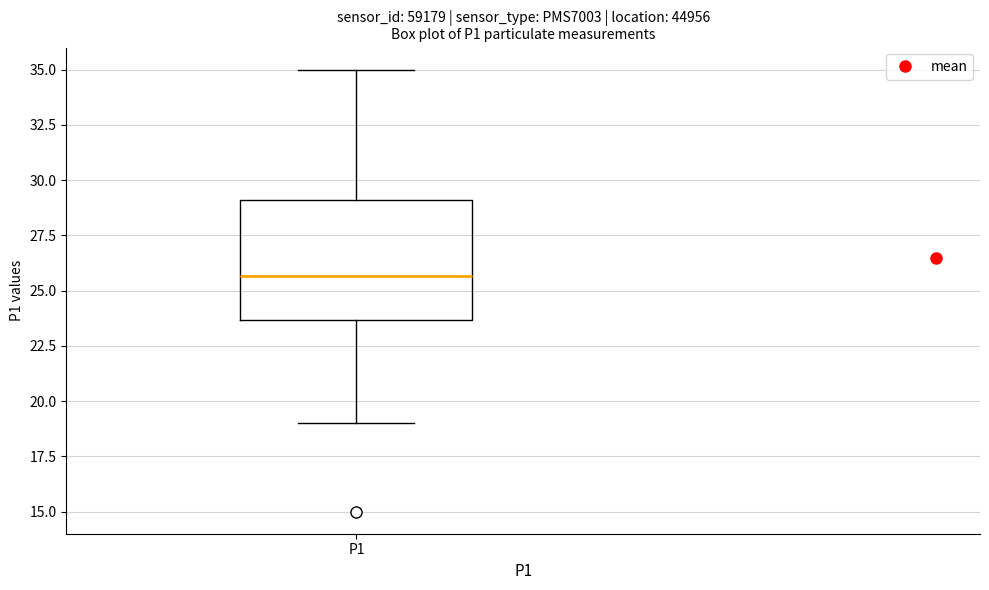

Read this box plot against the y-axis: the position of the median line, the range covered by the box, and the ends of both whiskers. The values are not printed on the chart, so give them approximately, as read against the axis.

median 25.5, box 23.5 to 29.0, whiskers 19.0 to 35.0